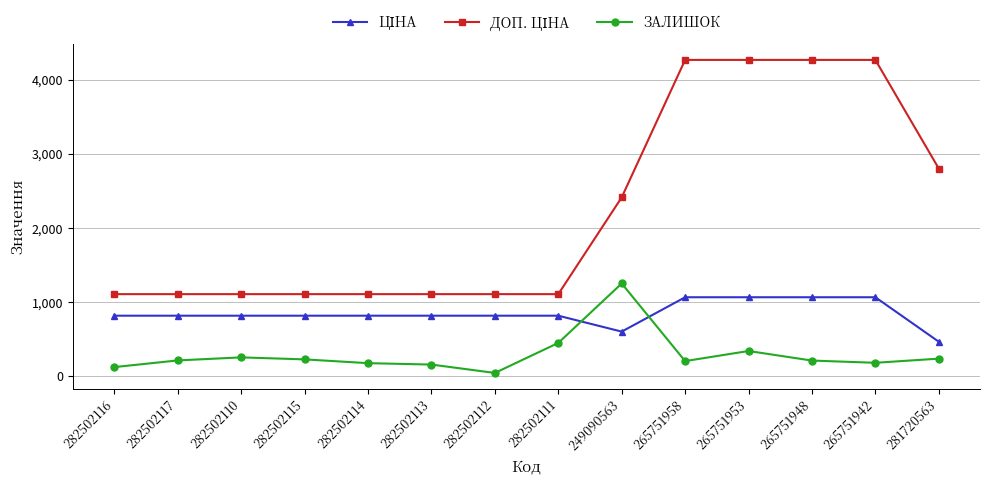

What is the total value across all series at 265751958?

5542.8